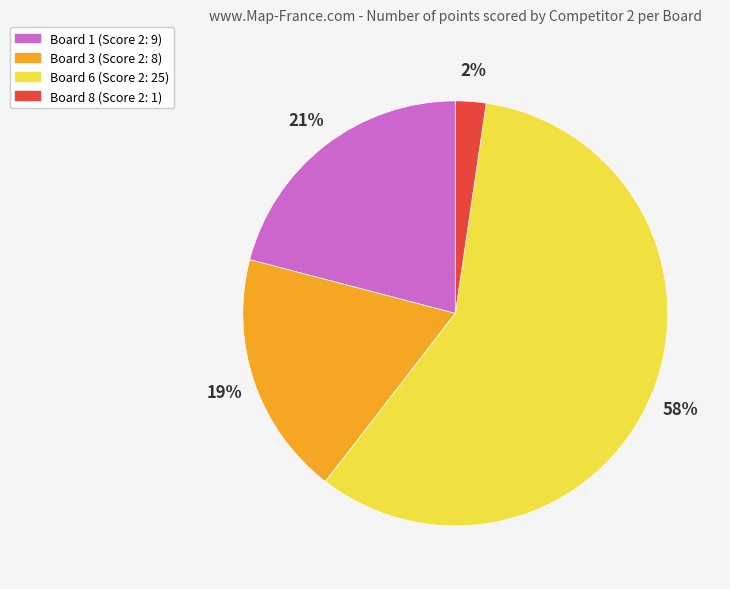

To the nearest percent, what is the average slice percentage?

25%